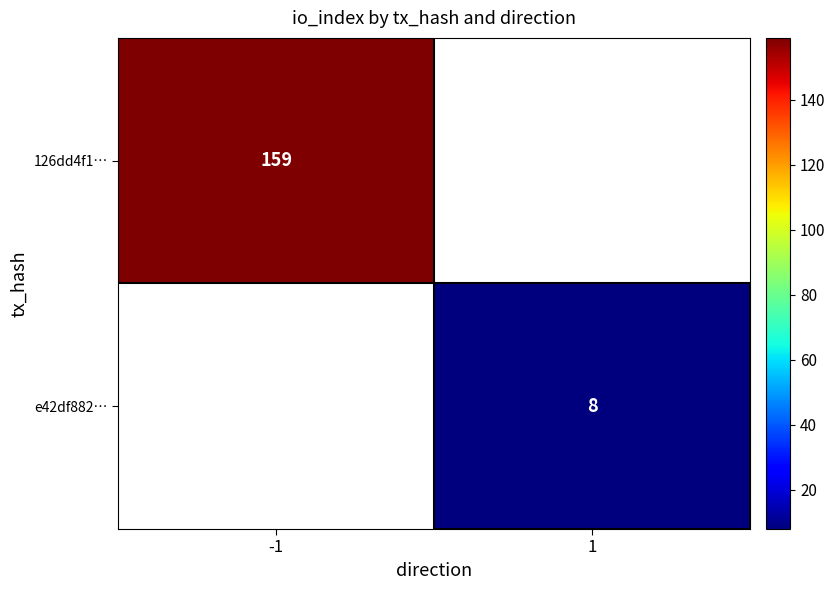

At which category does the chart reach its minimum across all series?

1